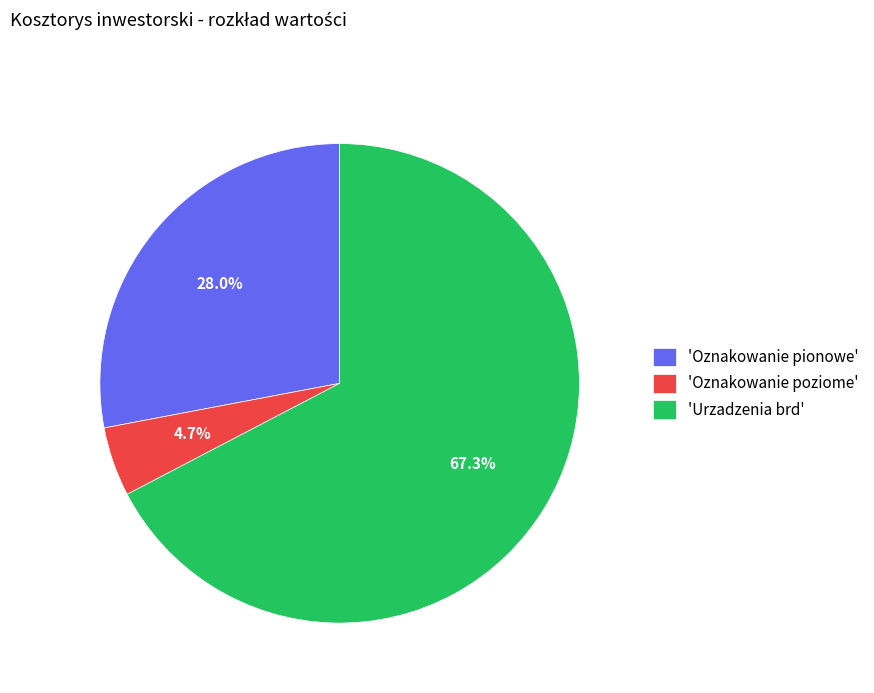

What is the ratio of the value at 'Oznakowanie pionowe' to the value at 'Urzadzenia brd'?

0.4